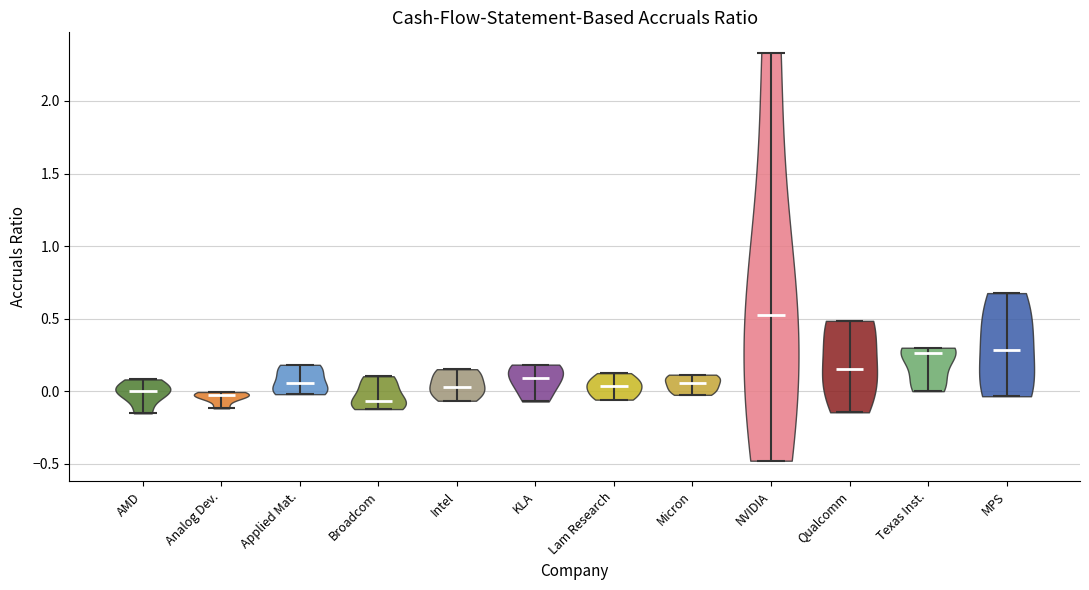

What is the lowest point the violin for AMD reaches on the y-axis? The values are not printed on the chart, so give them approximately, as read against the axis.

-0.15